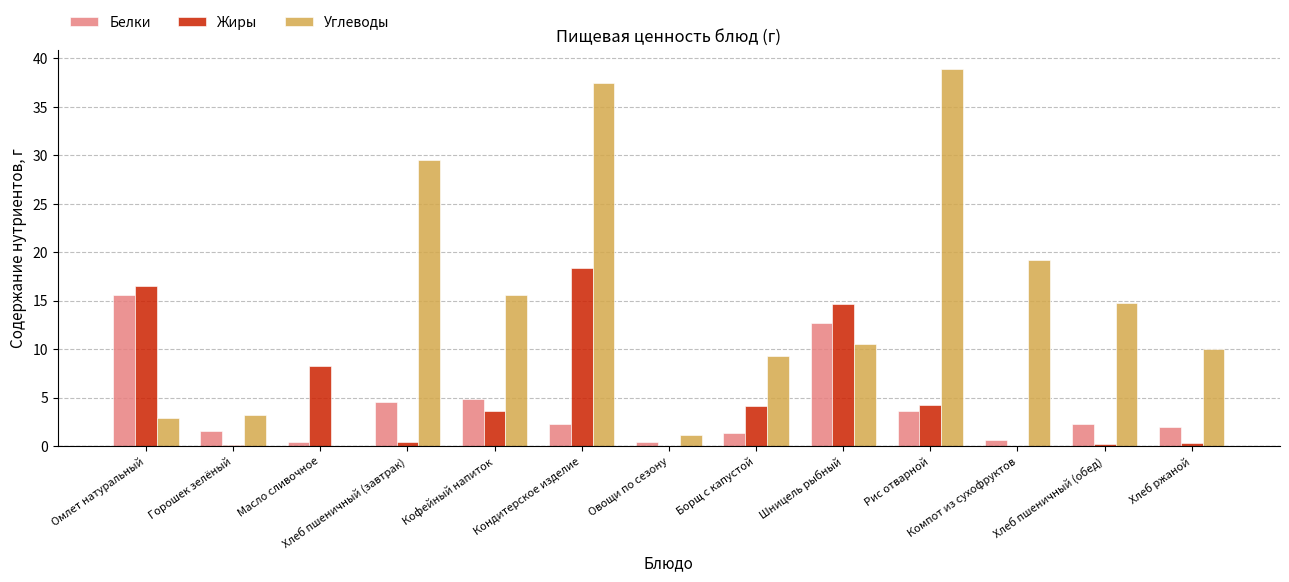

How many values in the Жиры series exceed 3?

7